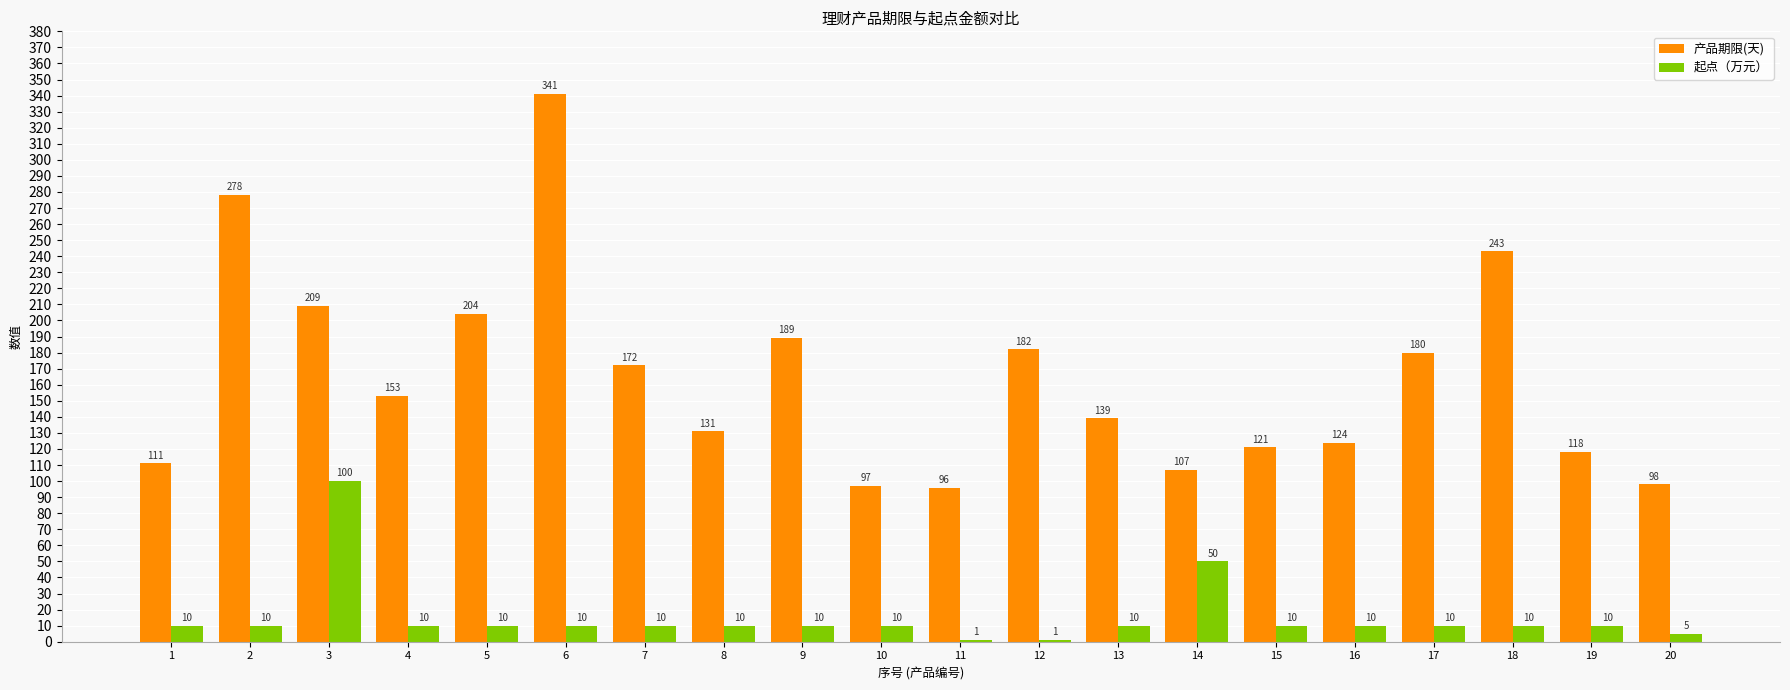

True or false: 产品期限(天) has a value of 341 at 6.

True